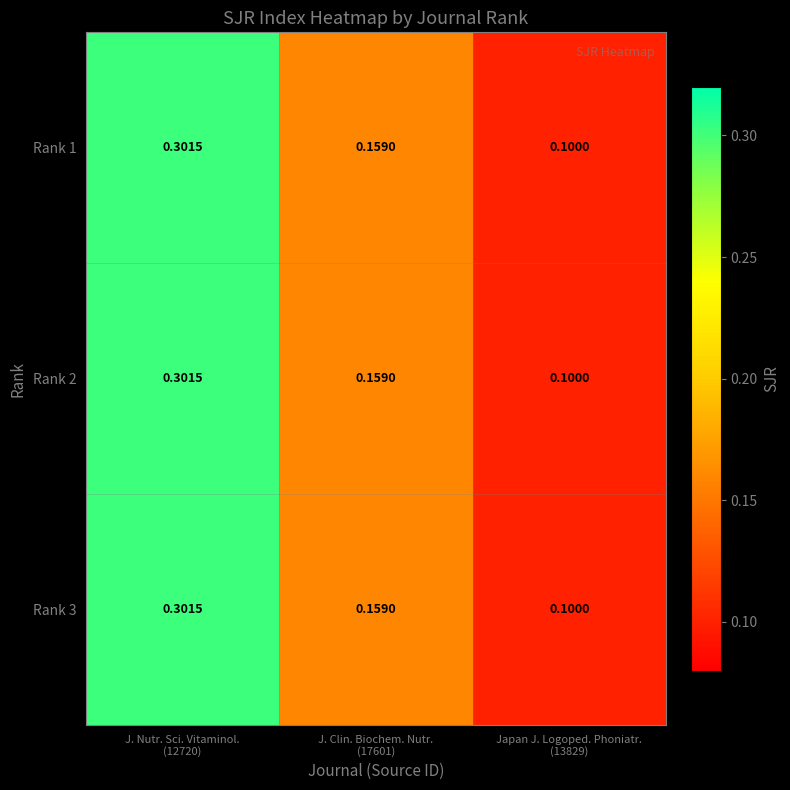

Reading right to left, transcribe all the data shown in this chart.

Rank 1: Japan J. Logoped. Phoniatr.
(13829)=0.1	J. Clin. Biochem. Nutr.
(17601)=0.2	J. Nutr. Sci. Vitaminol.
(12720)=0.3
Rank 2: Japan J. Logoped. Phoniatr.
(13829)=0.1	J. Clin. Biochem. Nutr.
(17601)=0.2	J. Nutr. Sci. Vitaminol.
(12720)=0.3
Rank 3: Japan J. Logoped. Phoniatr.
(13829)=0.1	J. Clin. Biochem. Nutr.
(17601)=0.2	J. Nutr. Sci. Vitaminol.
(12720)=0.3